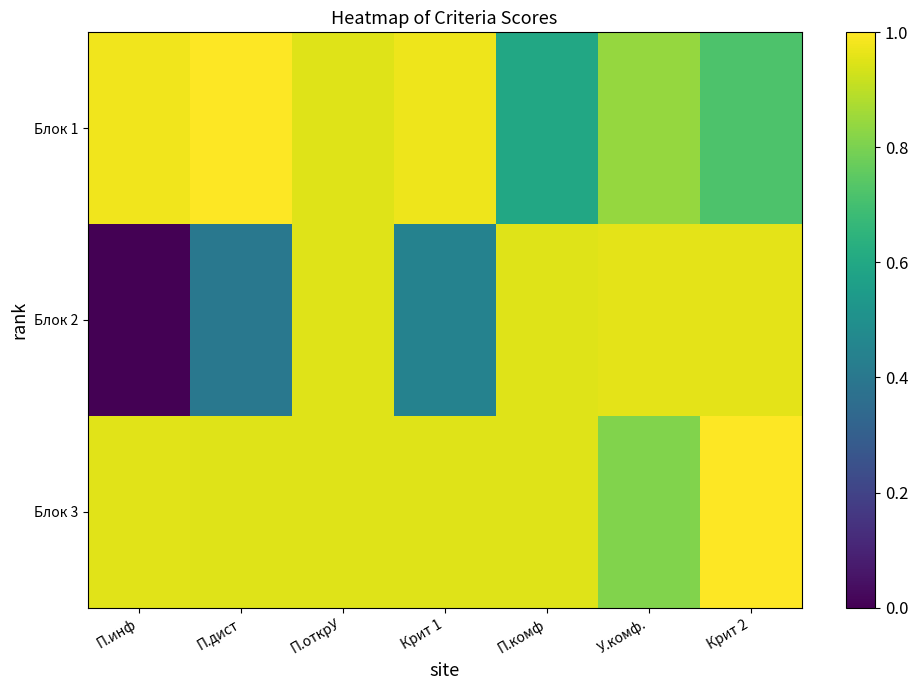

Which series has the largest range (max minus min)?

Блок 2